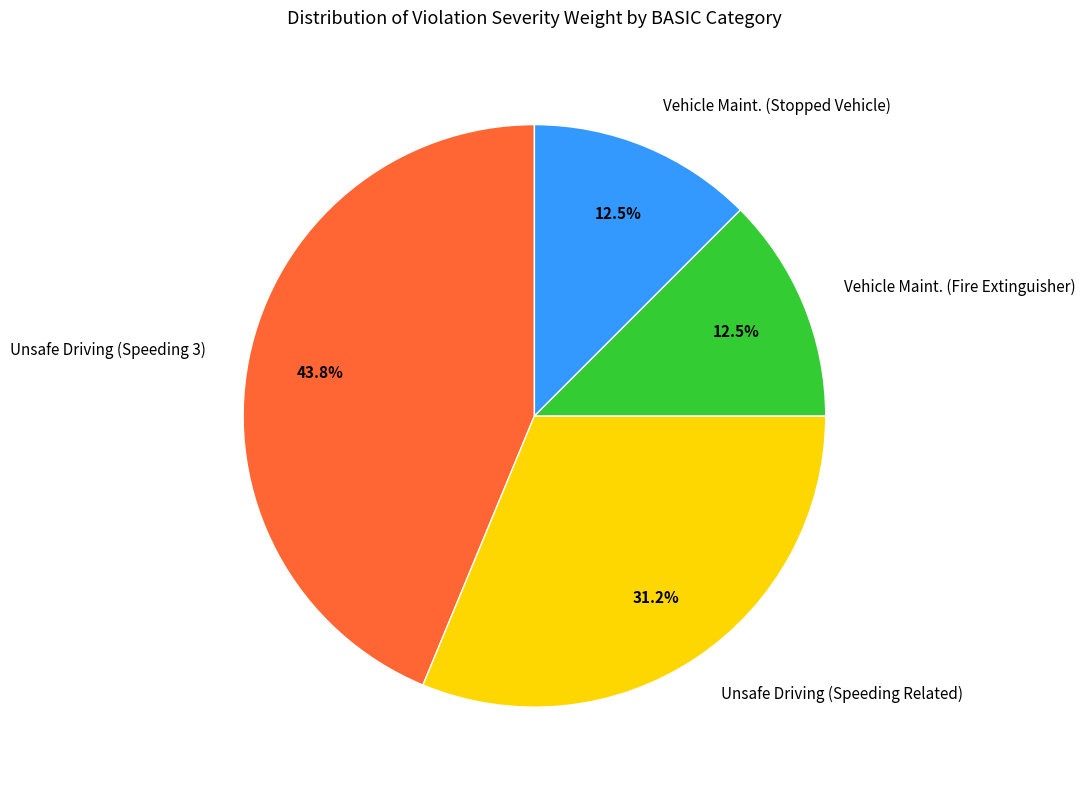

Which category has the biggest portion of the pie?

Unsafe Driving (Speeding 3)